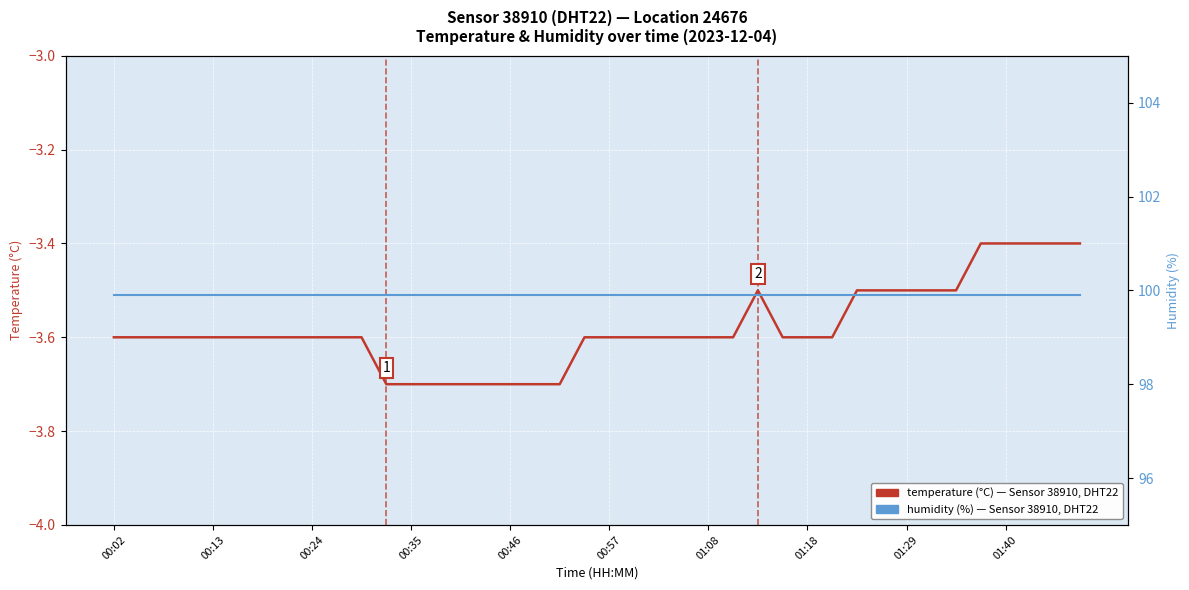

Rank the series at 30 from lowest to highest value.

temperature (°C) — Sensor 38910, DHT22, humidity (%) — Sensor 38910, DHT22